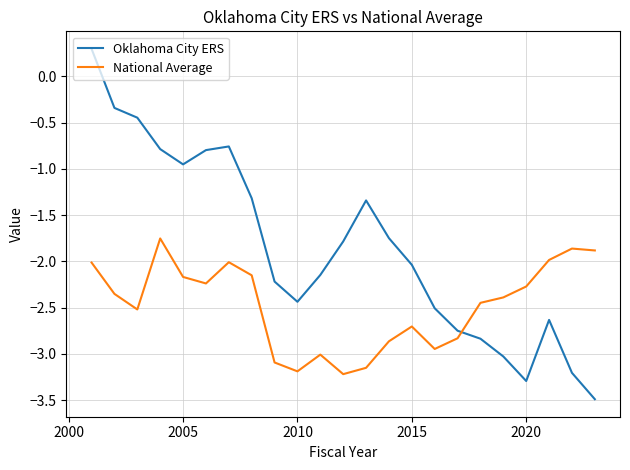

What is the highest value of the Oklahoma City ERS series?

0.3